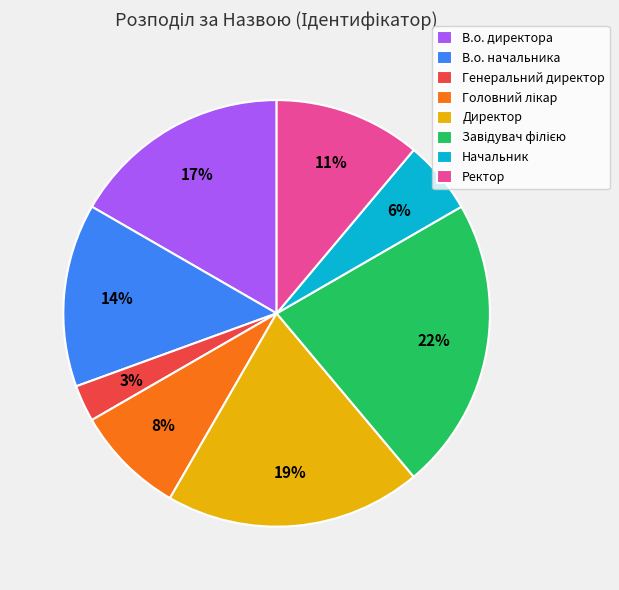

Count the number of slices in the pie.

8